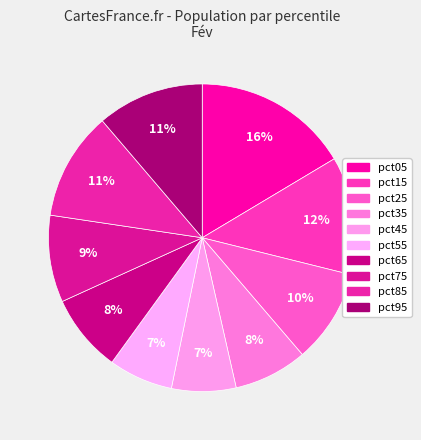

Rank the categories by value from lowest to highest.

pct45, pct55, pct35, pct65, pct75, pct25, pct95, pct85, pct15, pct05